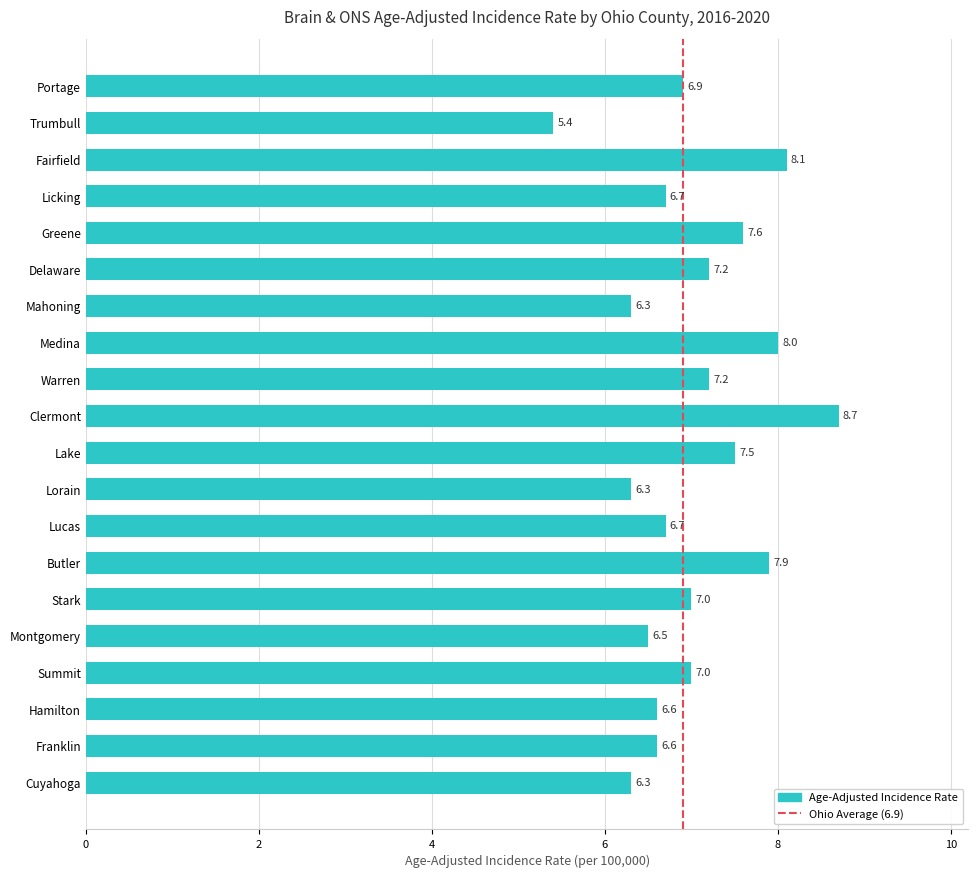

What is the change in value from Mahoning to Portage?

+0.6